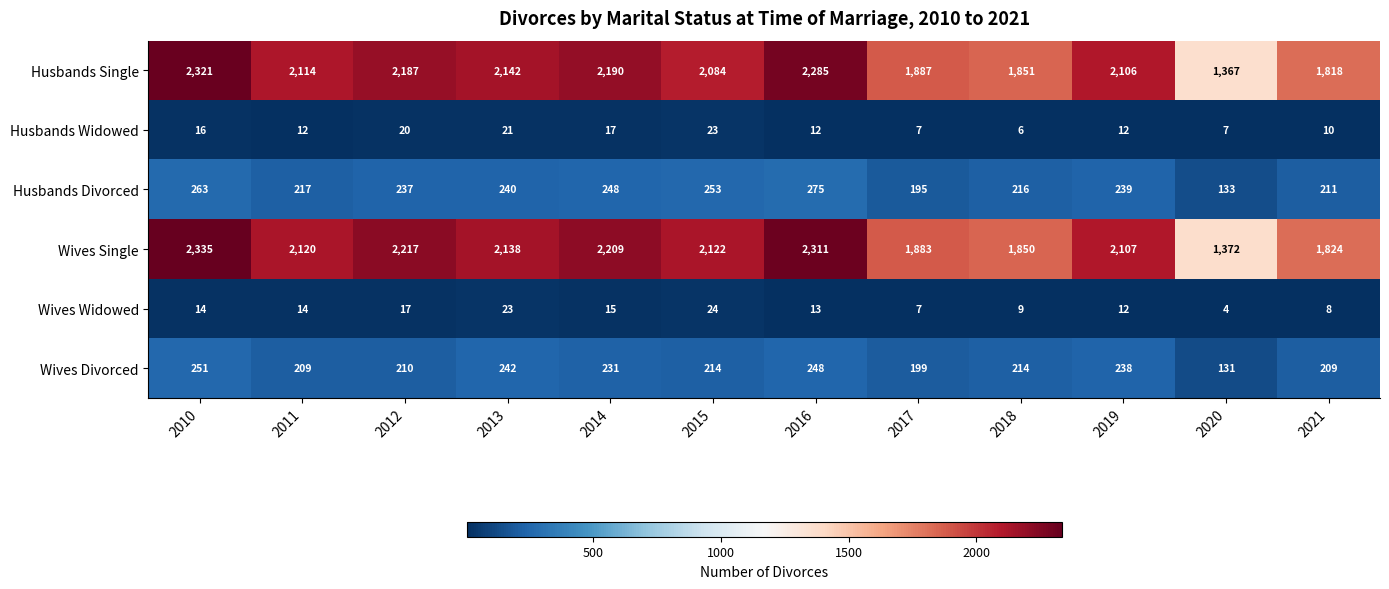

How many series are shown in this chart?

6